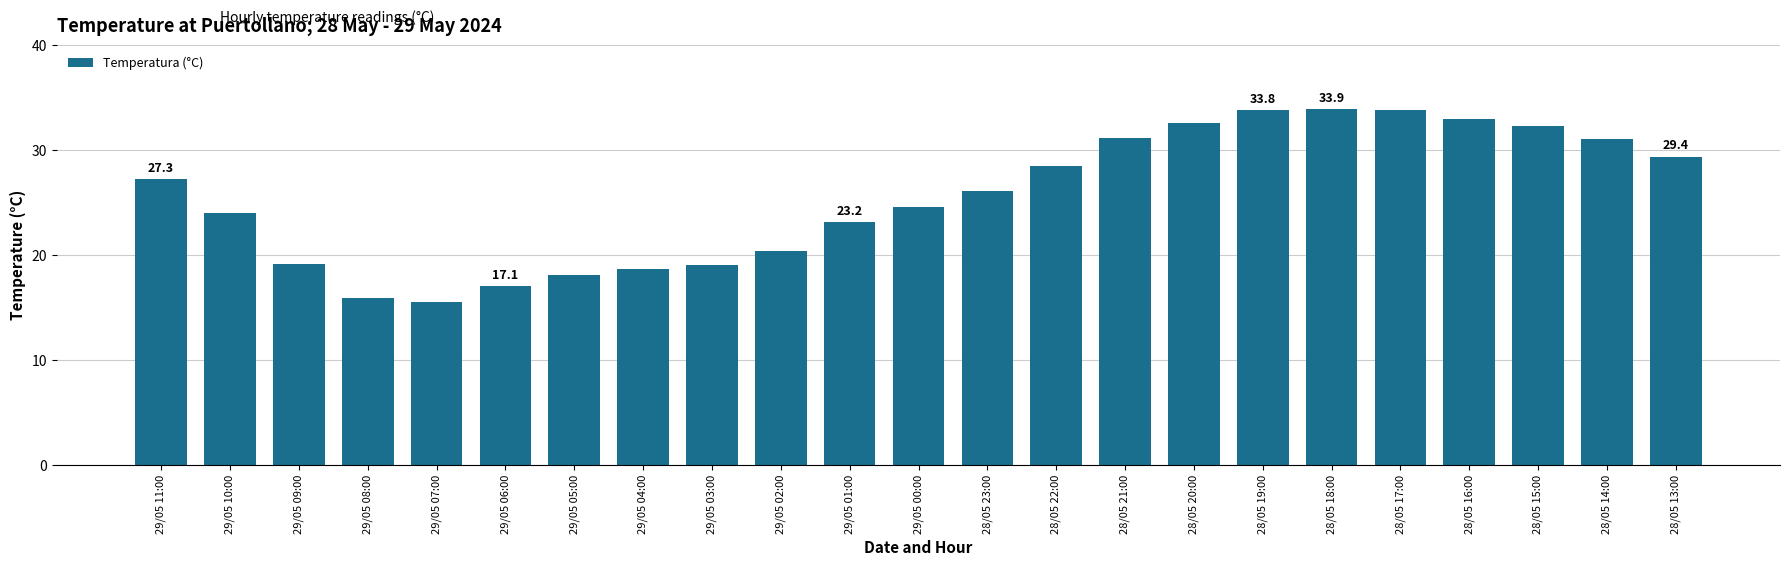

Approximately how many times larger is the value at 29/05 05:00 compared to 29/05 02:00?

0.9